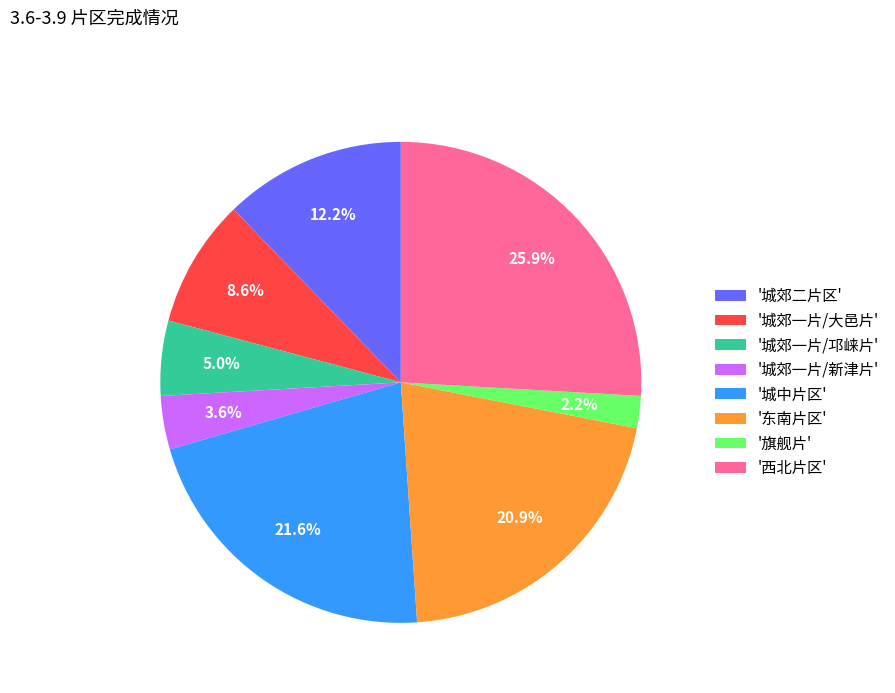

How much of the chart is everything except '城中片区'?

78.4%